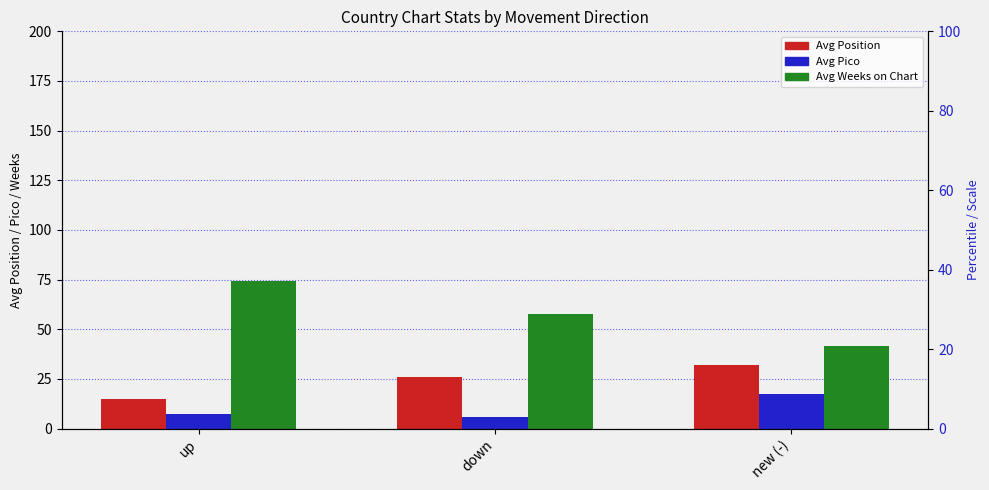

How many values in the Avg Pico series exceed 7?

2